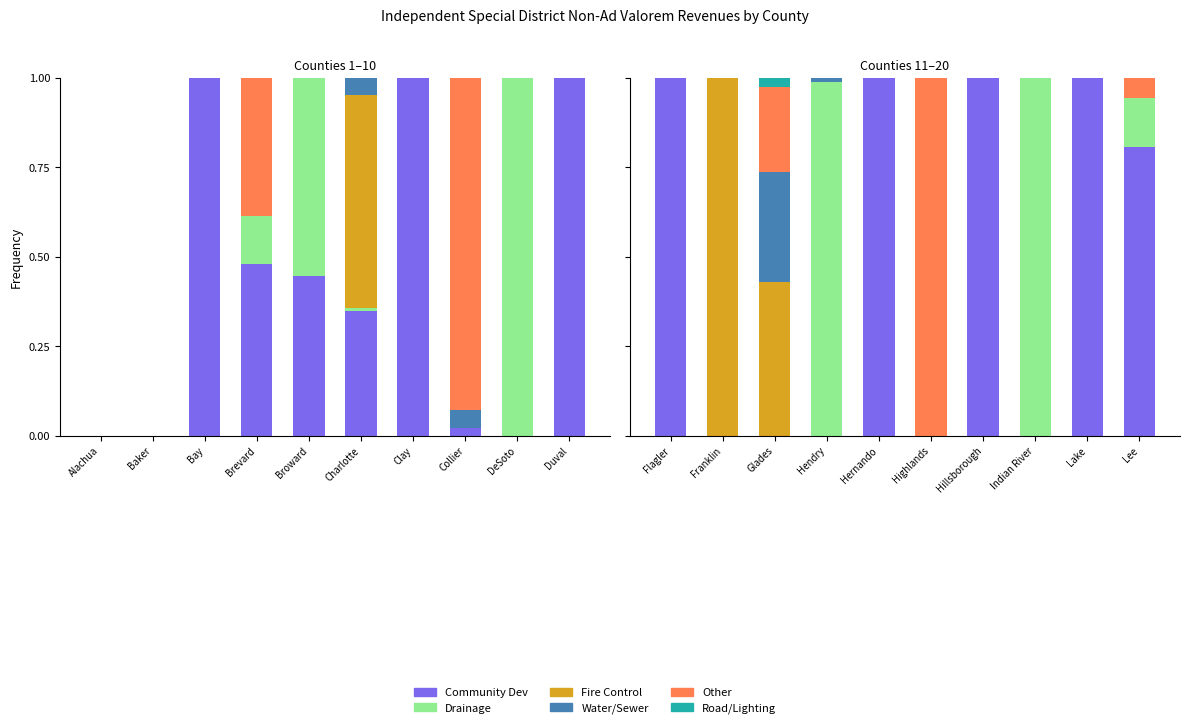

What position from the right is Lee?

1